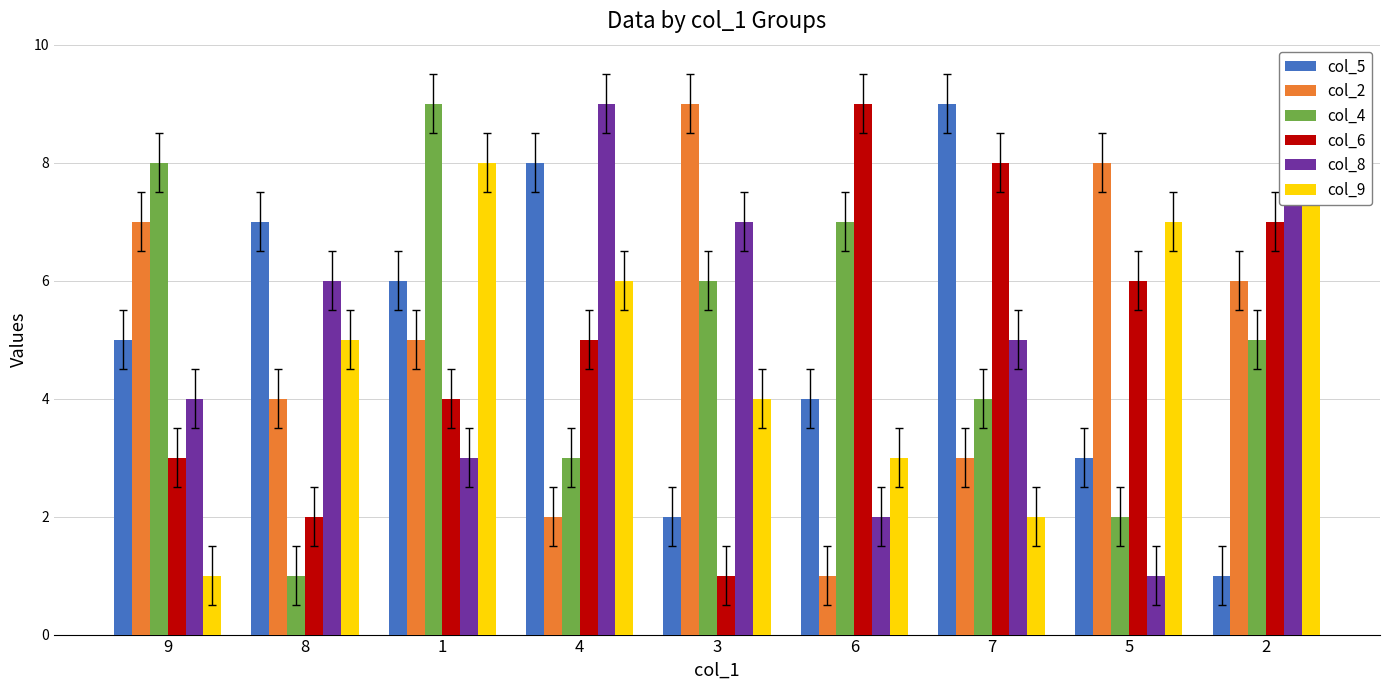

At which category is the sum across all series the highest?

2